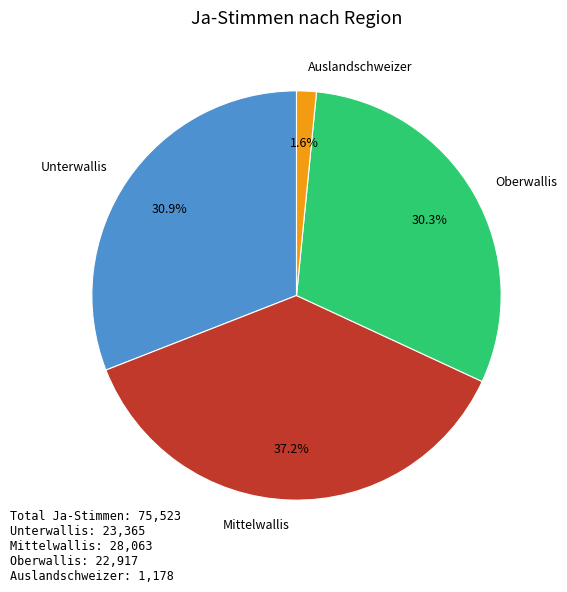

The Mittelwallis slice represents 27% of the pie. True or false?

False